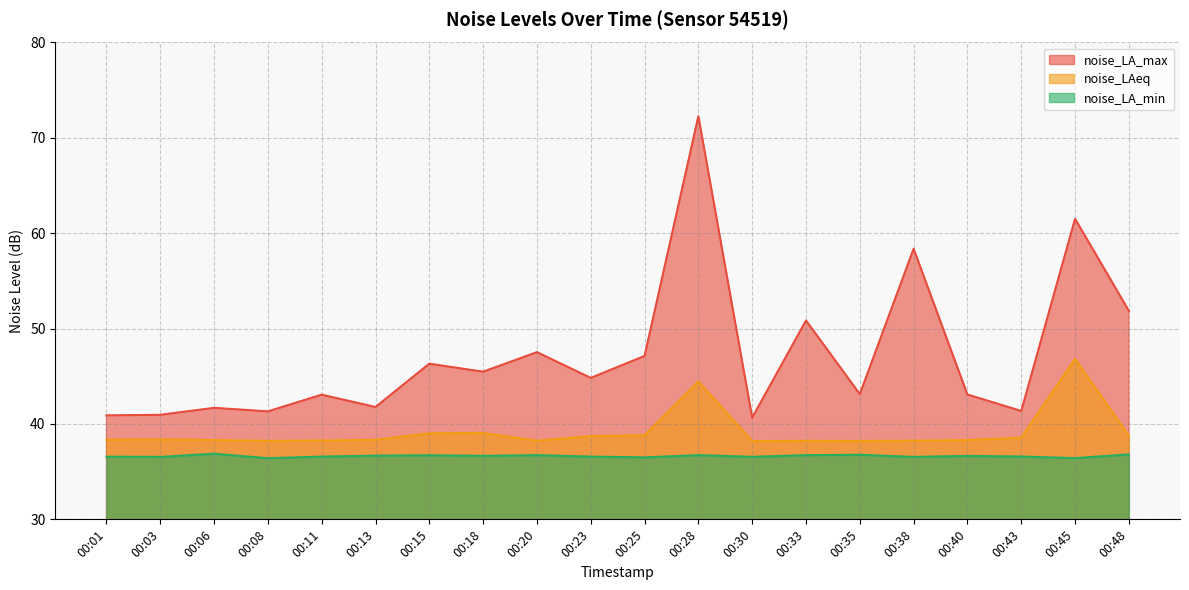

Which has a higher value, 00:25 or 00:48?

00:48